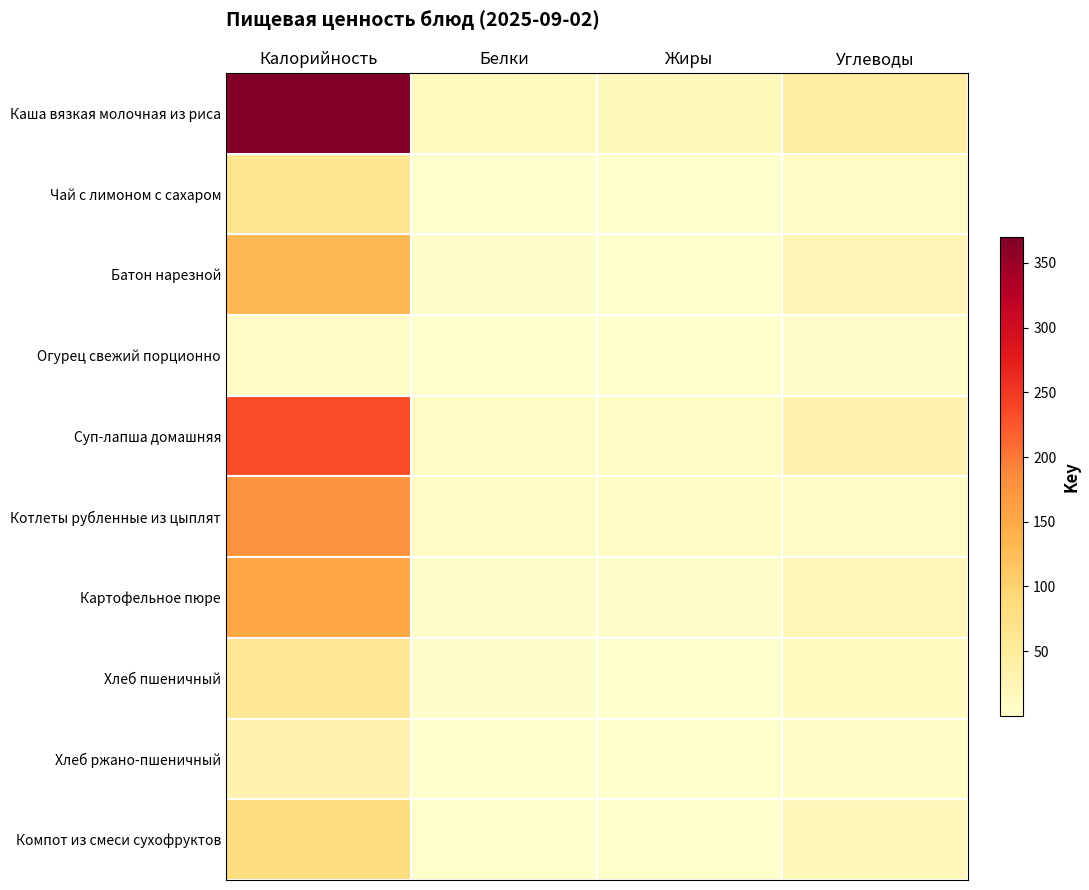

Is it true that Огурец свежий порционно equals 0.5 at Белки?

True